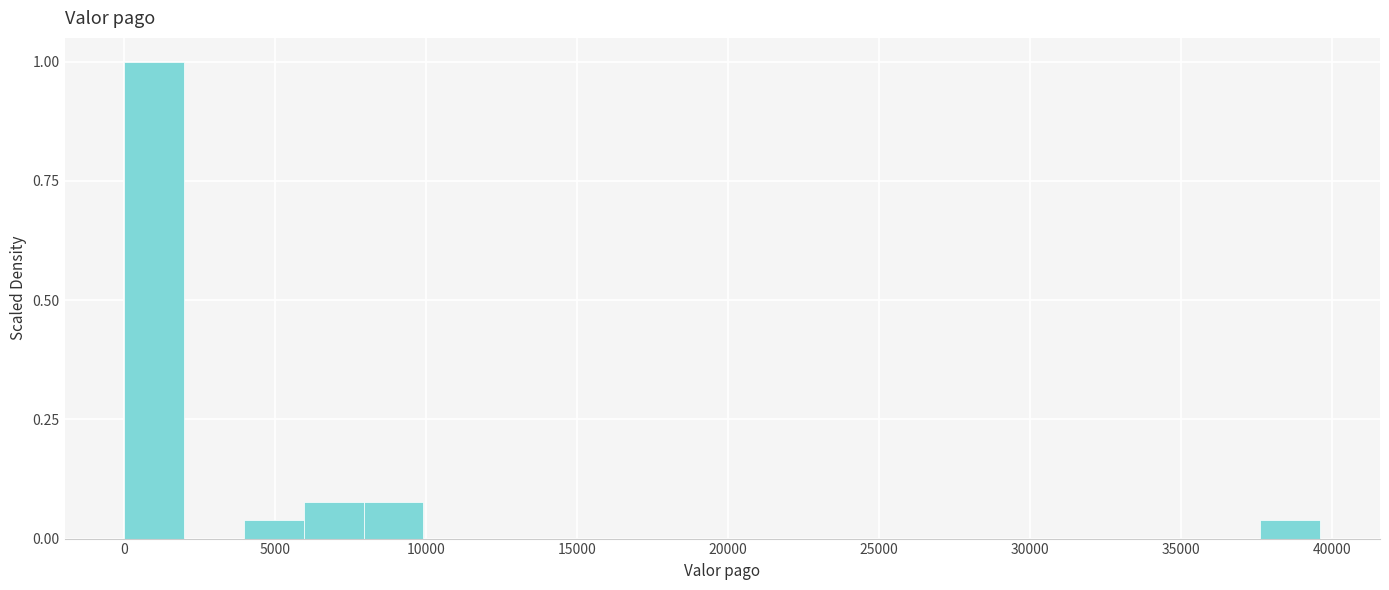

Read against the x-axis, roughly where is the centre of the tallest bar?

1000